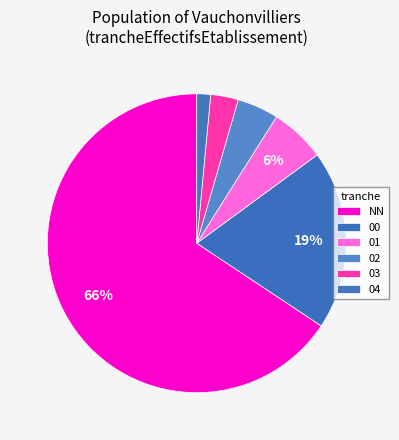

Does any single category account for the majority?

Yes